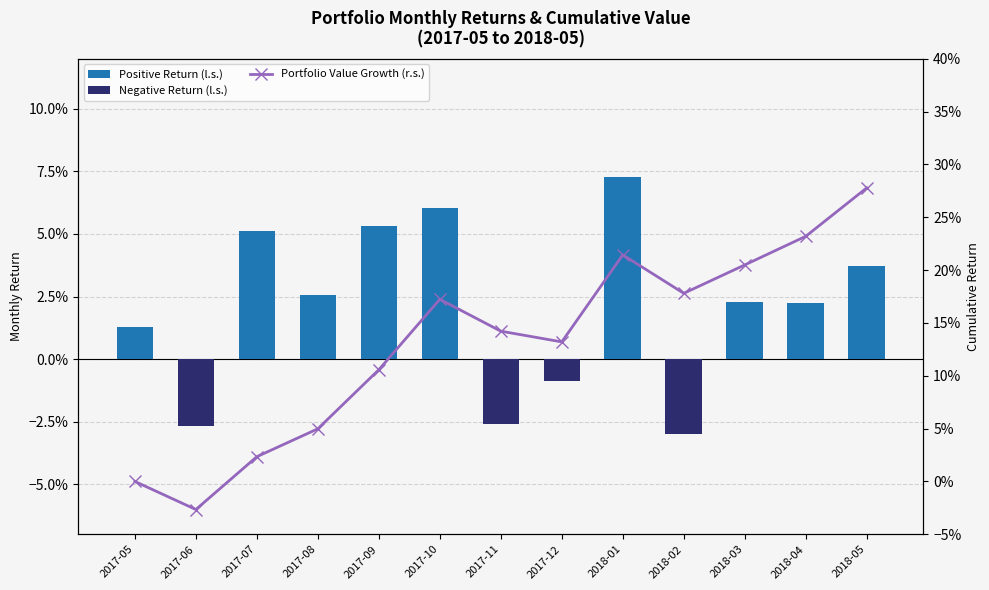

Reading left to right, extract all data points from this chart.

Positive Return (l.s.): 2017-05=0.0	2017-06=0.0	2017-07=0.1	2017-08=0.0	2017-09=0.1	2017-10=0.1	2017-11=0.0	2017-12=0.0	2018-01=0.1	2018-02=0.0	2018-03=0.0	2018-04=0.0	2018-05=0.0
Negative Return (l.s.): 2017-05=0.0	2017-06=-0.0	2017-07=0.0	2017-08=0.0	2017-09=0.0	2017-10=0.0	2017-11=-0.0	2017-12=-0.0	2018-01=0.0	2018-02=-0.0	2018-03=0.0	2018-04=0.0	2018-05=0.0
Portfolio Value Growth (r.s.): 2017-05=0.0	2017-06=-0.0	2017-07=0.0	2017-08=0.0	2017-09=0.1	2017-10=0.2	2017-11=0.1	2017-12=0.1	2018-01=0.2	2018-02=0.2	2018-03=0.2	2018-04=0.2	2018-05=0.3